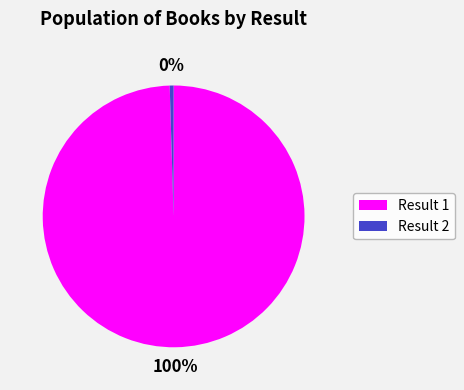

The Result 2 slice represents 15% of the pie. True or false?

False